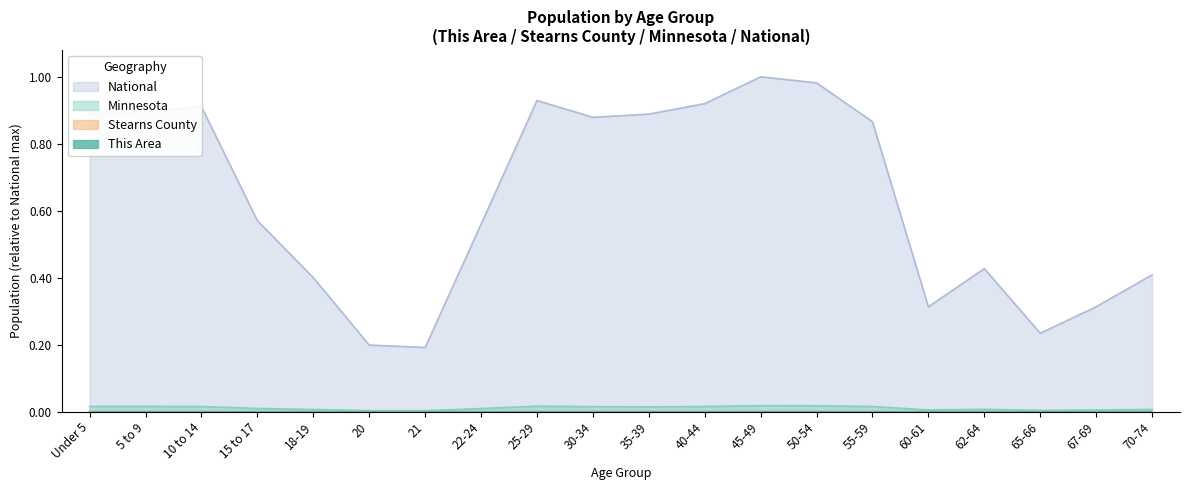

How many lines are shown in the chart?

4